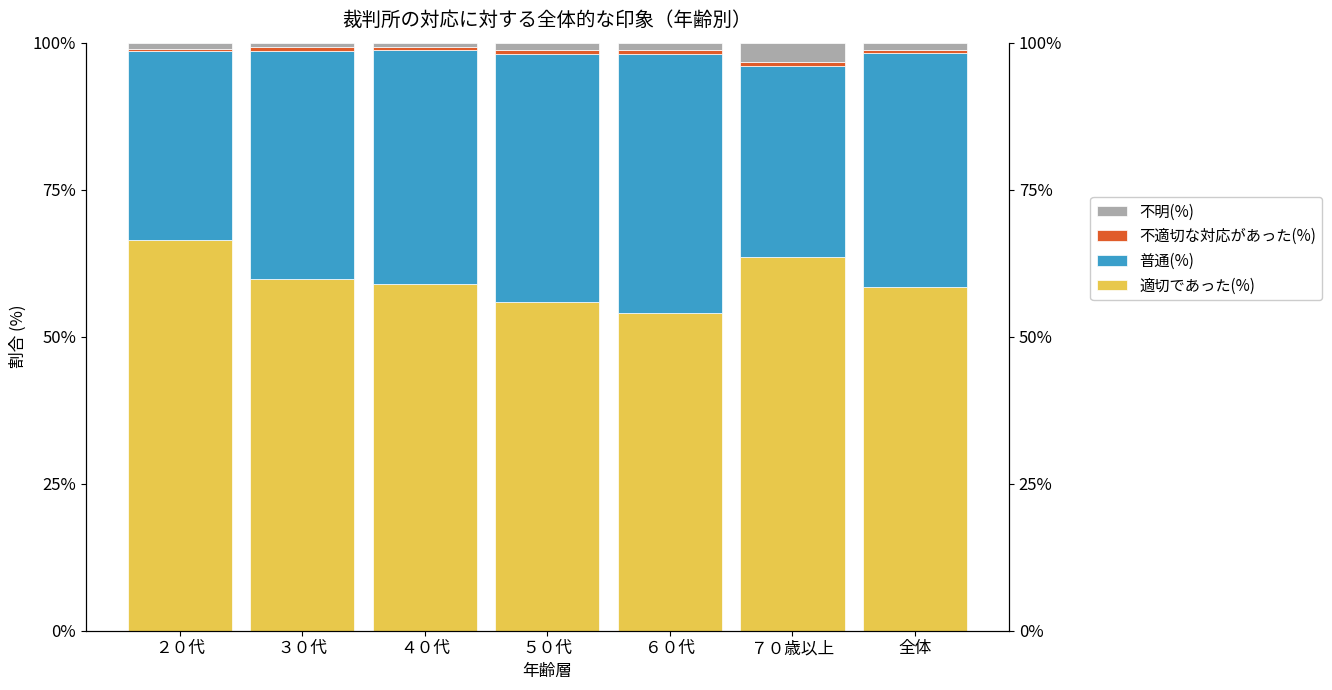

What is the sum of all 不明(%) values?

9.8